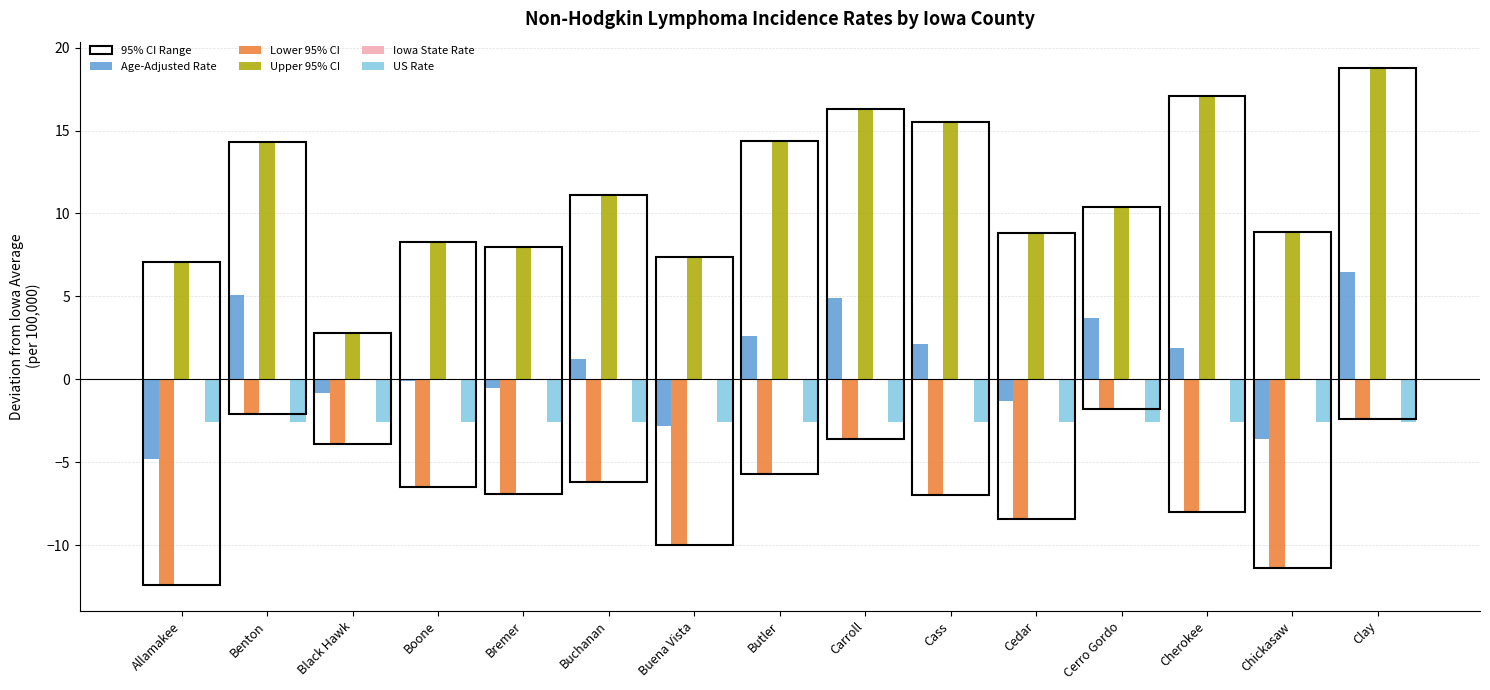

At which category is the sum across all series the highest?

Clay